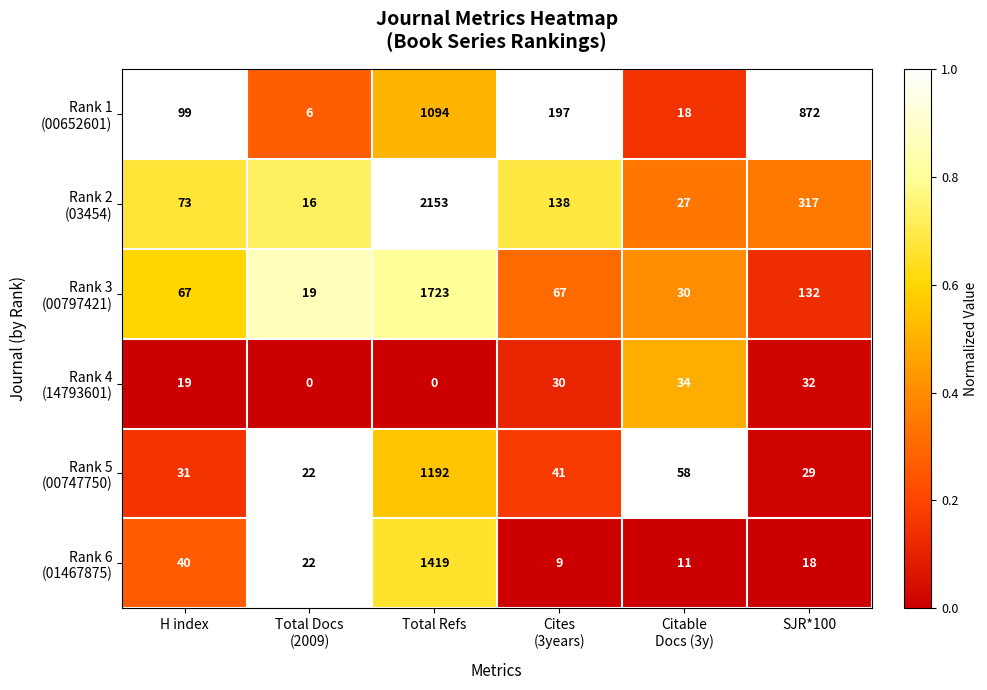

At which category is the sum across all series the highest?

Total Refs